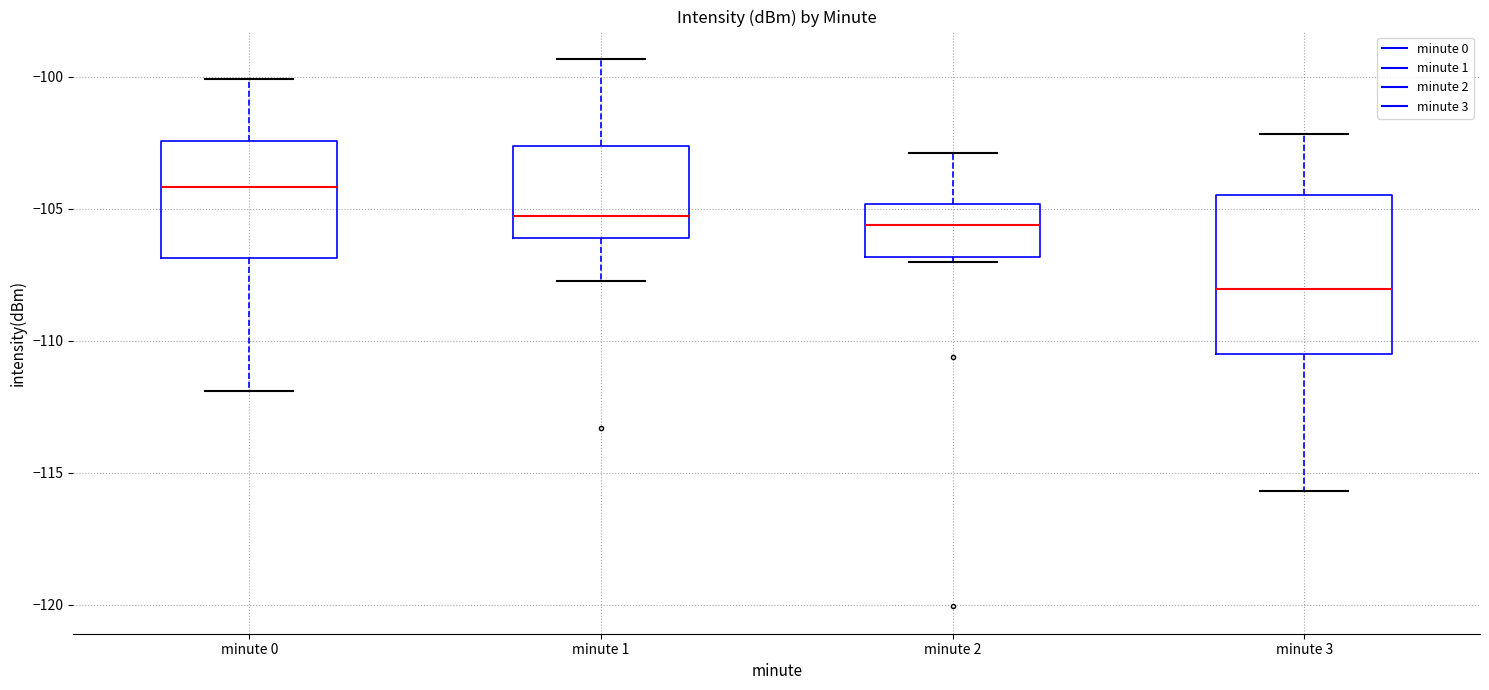

Where does the median line of the box for minute 1 sit on the y-axis? The values are not printed on the chart, so give them approximately, as read against the axis.

-105.5